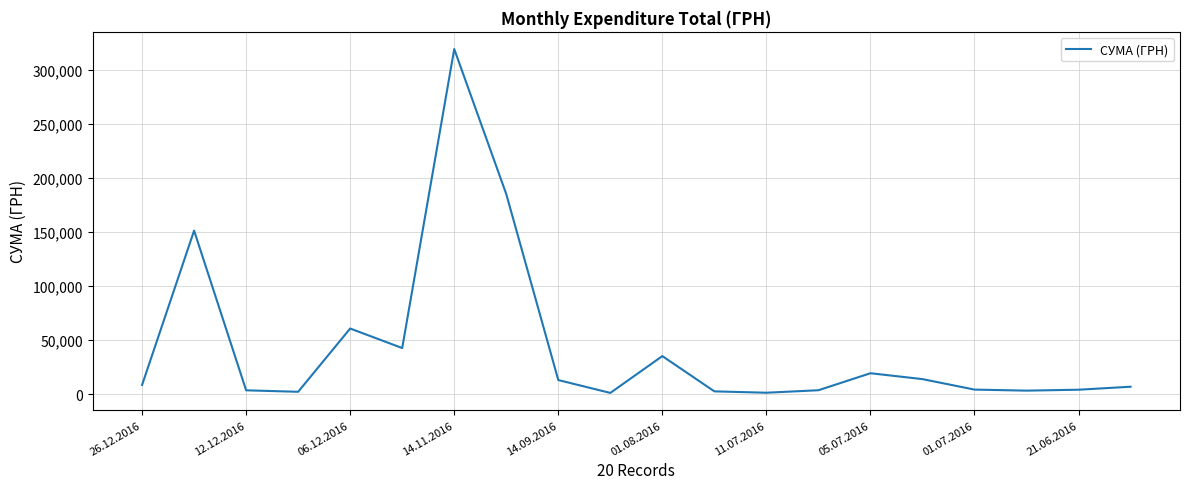

What is the maximum value shown in the chart?

319574.0